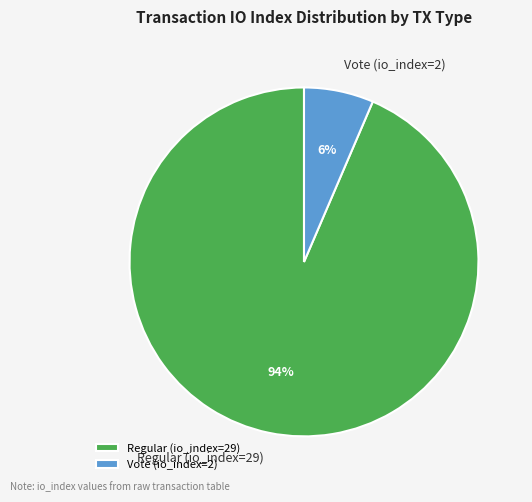

Is it true that Regular (io_index=29) is 94% of the pie?

True